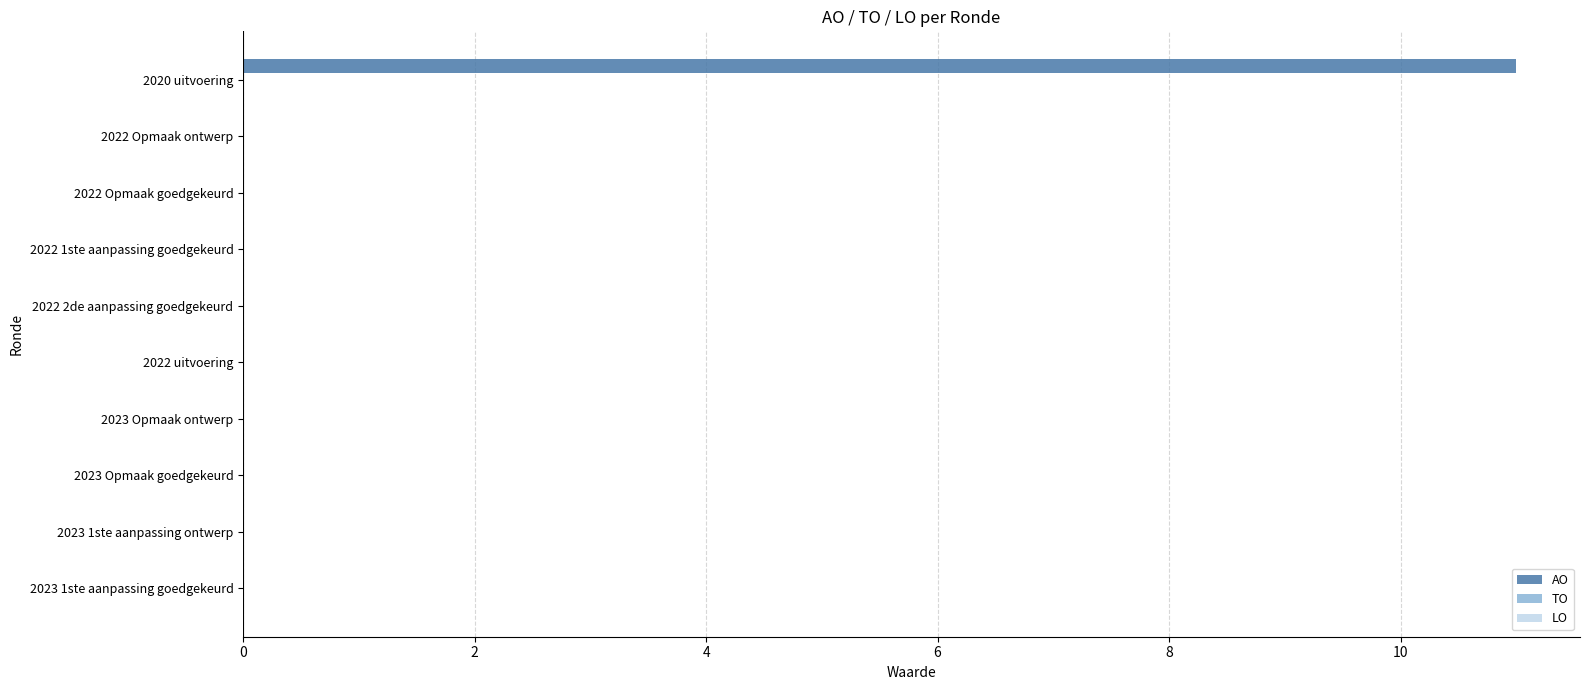

Reading bottom to top, what are all the values shown in this chart?

2023 1ste aanpassing goedgekeurd=0	2023 1ste aanpassing ontwerp=0	2023 Opmaak goedgekeurd=0	2023 Opmaak ontwerp=0	2022 uitvoering=0	2022 2de aanpassing goedgekeurd=0	2022 1ste aanpassing goedgekeurd=0	2022 Opmaak goedgekeurd=0	2022 Opmaak ontwerp=0	2020 uitvoering=11